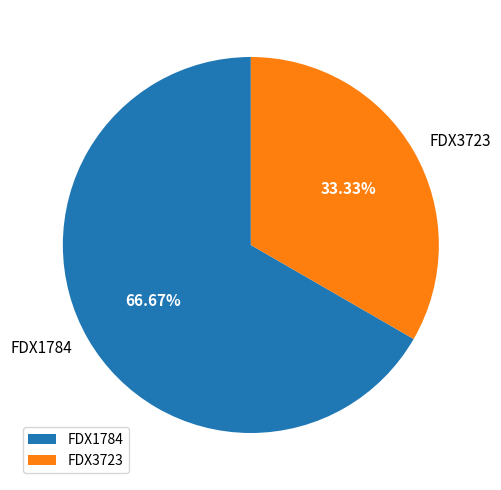

Is it true that FDX1784 is 80% of the pie?

False